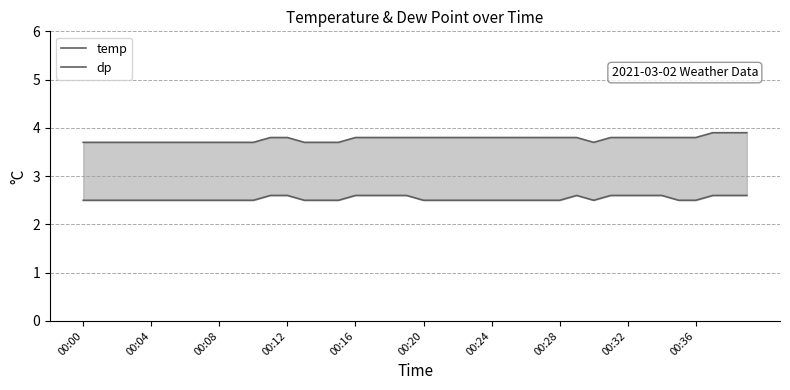

Reading left to right, transcribe all the data shown in this chart.

temp: 3.7	3.7	3.7	3.7	3.7	3.7	3.7	3.7	3.7	3.7	3.7	3.8	3.8	3.7	3.7	3.7	3.8	3.8	3.8	3.8	3.8	3.8	3.8	3.8	3.8	3.8	3.8	3.8	3.8	3.8	3.7	3.8	3.8	3.8	3.8	3.8	3.8	3.9	3.9	3.9
dp: 2.5	2.5	2.5	2.5	2.5	2.5	2.5	2.5	2.5	2.5	2.5	2.6	2.6	2.5	2.5	2.5	2.6	2.6	2.6	2.6	2.5	2.5	2.5	2.5	2.5	2.5	2.5	2.5	2.5	2.6	2.5	2.6	2.6	2.6	2.6	2.5	2.5	2.6	2.6	2.6